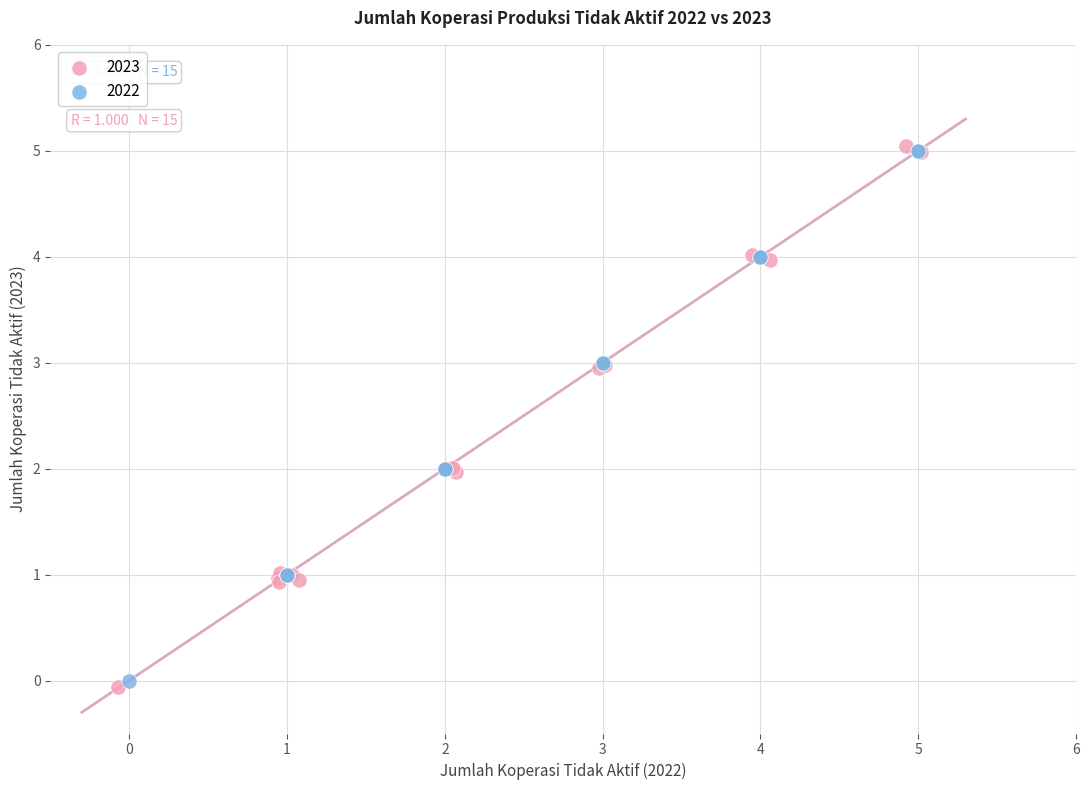

Which series has the largest Y range (max minus min)?

2023